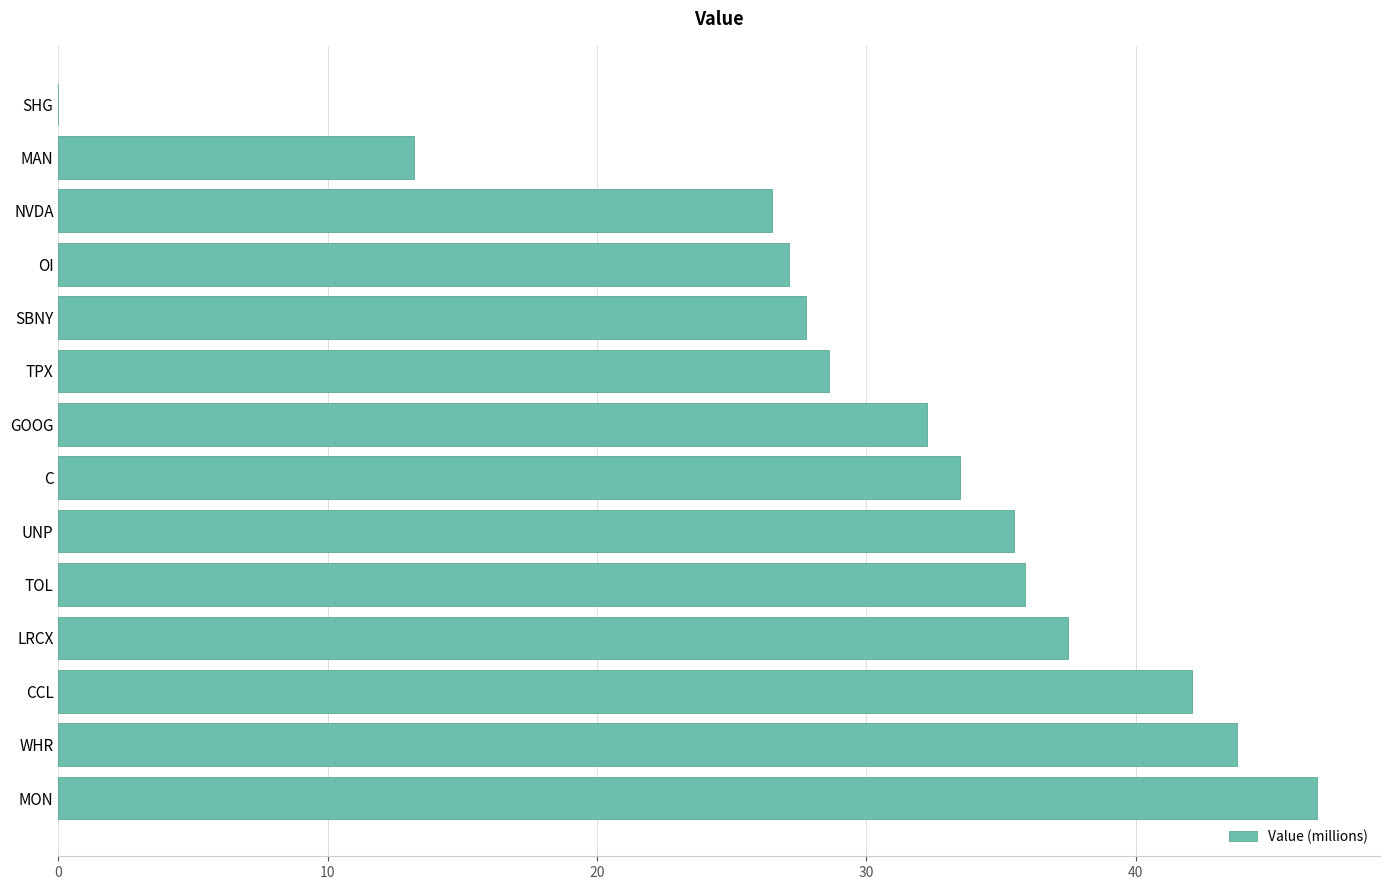

Between MAN and SHG, which is larger?

MAN